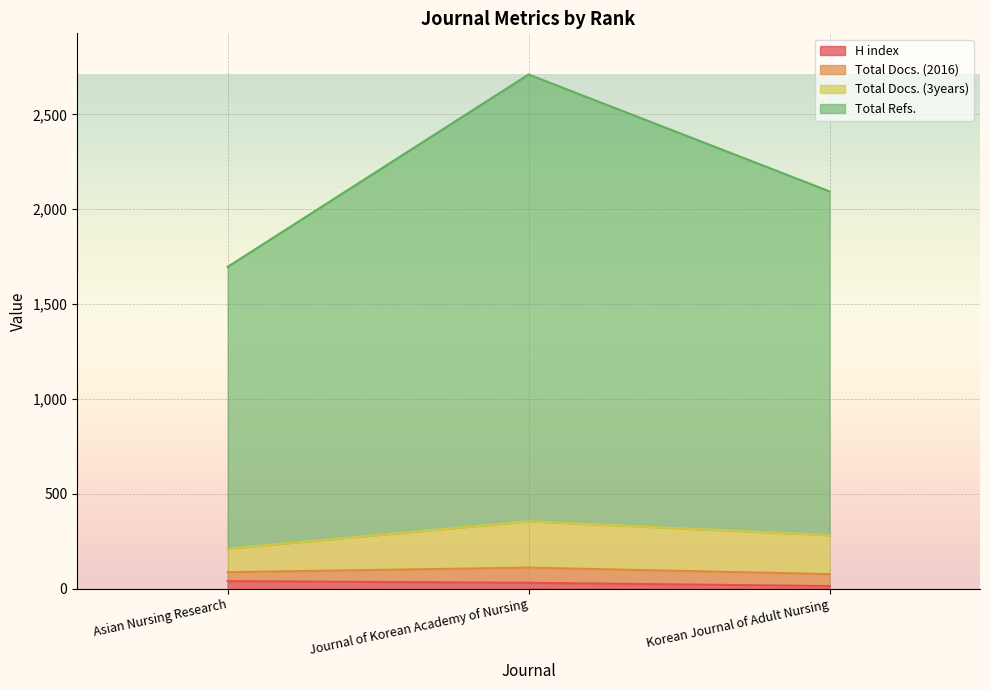

The value of Total Refs. at Korean Journal of Adult Nursing is 2094. True or false?

True